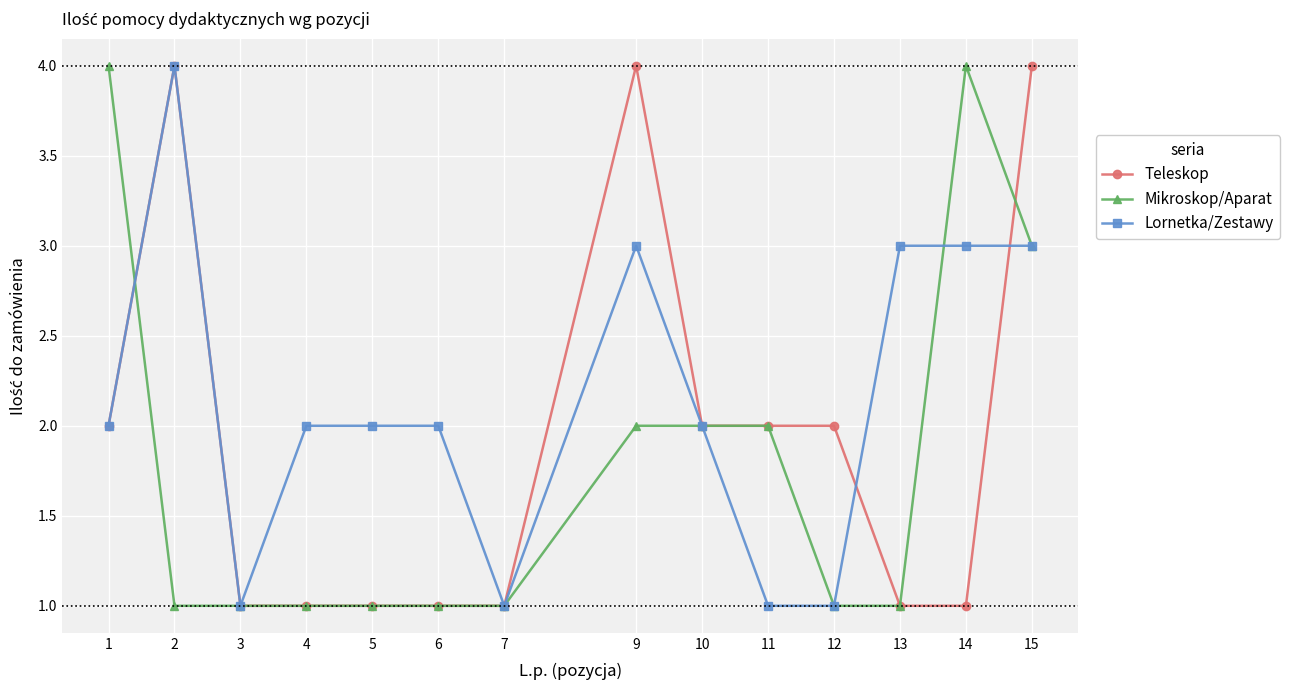

Which series changed the most between 3 and 14?

Mikroskop/Aparat